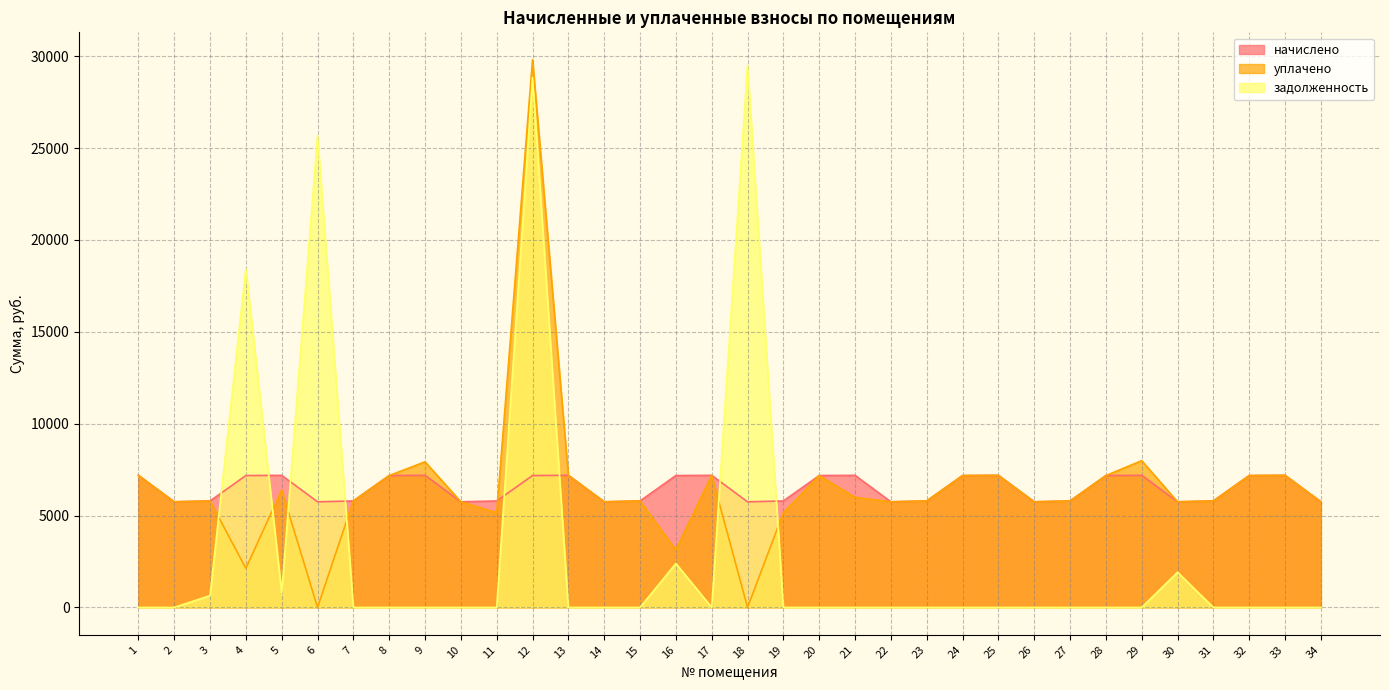

In начислено, how many points are higher than both neighbors (excluding endpoints)?

8